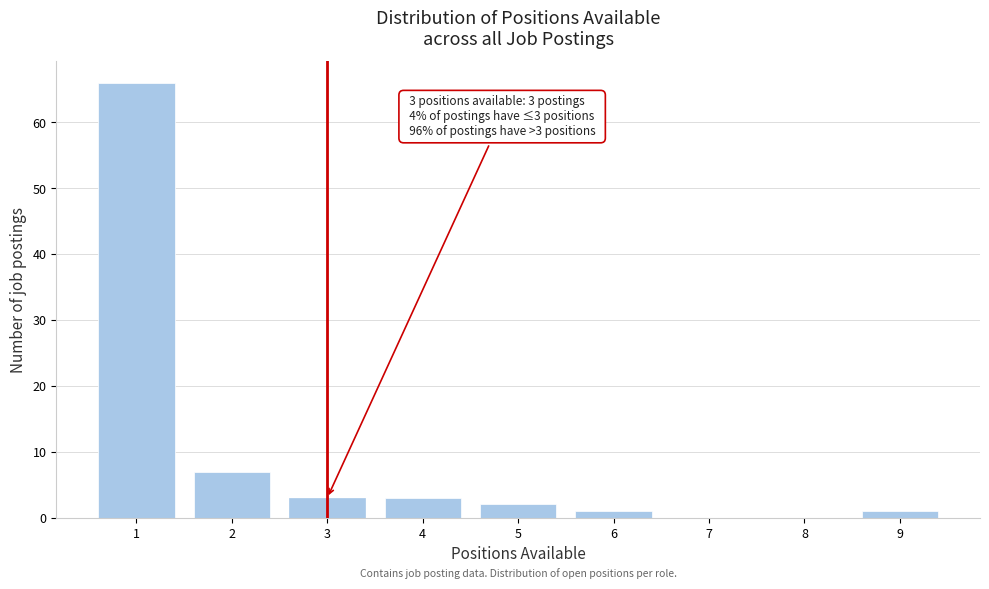

Which range on the x-axis has the tallest bar?

0.5 to 1.5